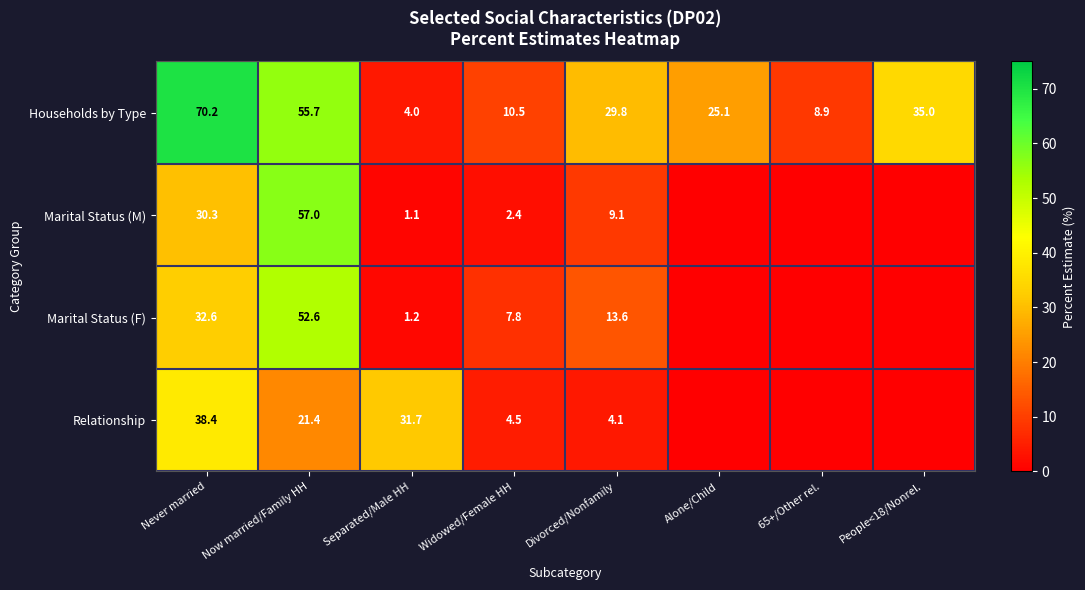

What is the average value of the Households by Type series?

29.9